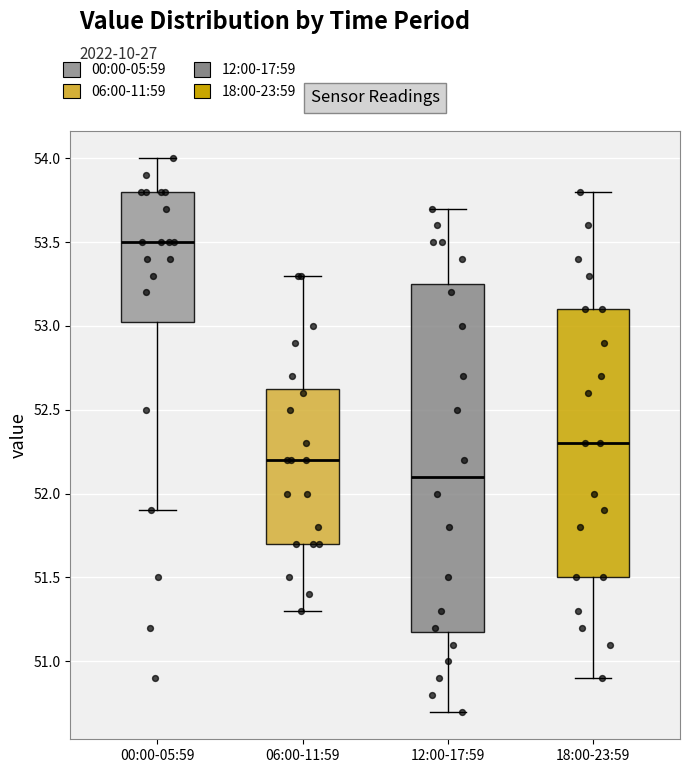

Where is the lower edge of the box for 06:00-11:59 on the y-axis? The values are not printed on the chart, so give them approximately, as read against the axis.

51.70